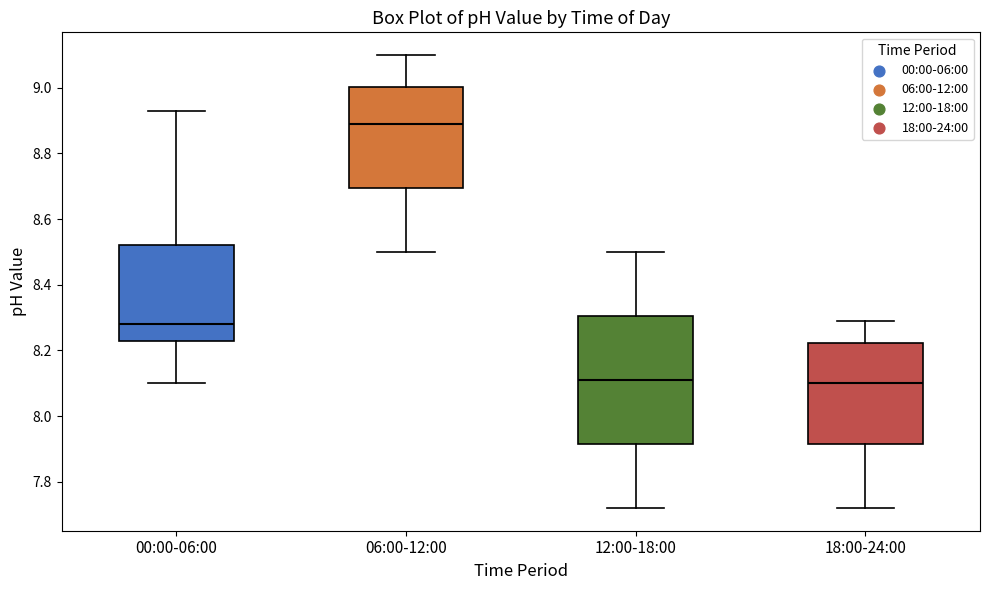

Comparing the boxes themselves (not the whiskers), which one is the tallest?

12:00-18:00